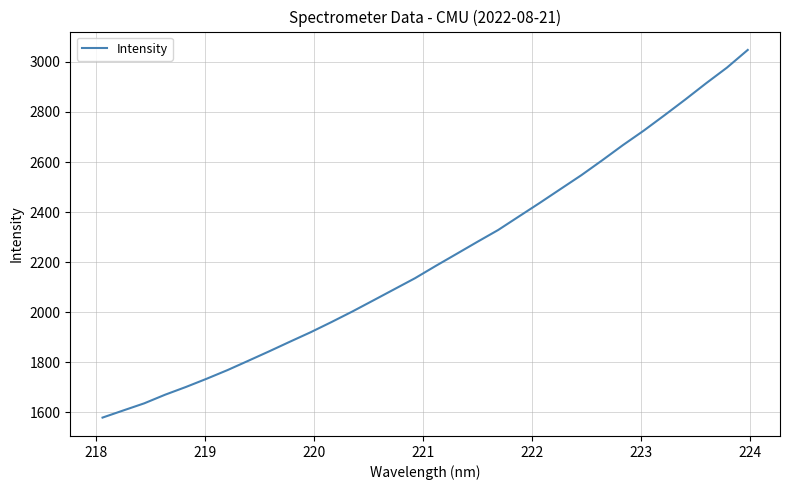

Does the chart have visible grid lines?

Yes